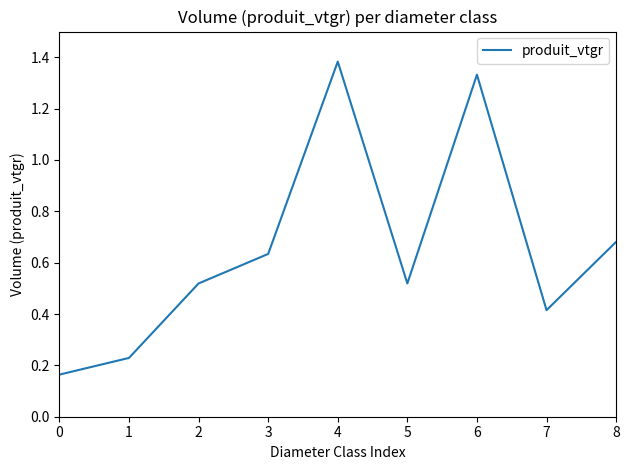

The value at 5 is 0.7. True or false?

False